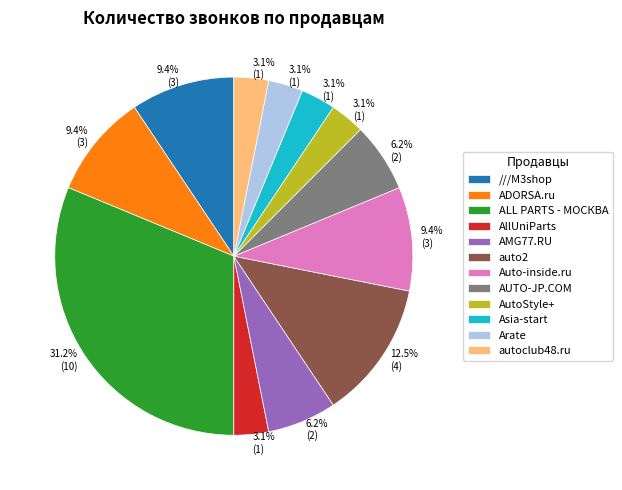

Combined, do AUTO-JP.COM and AMG77.RU account for over 50%?

No